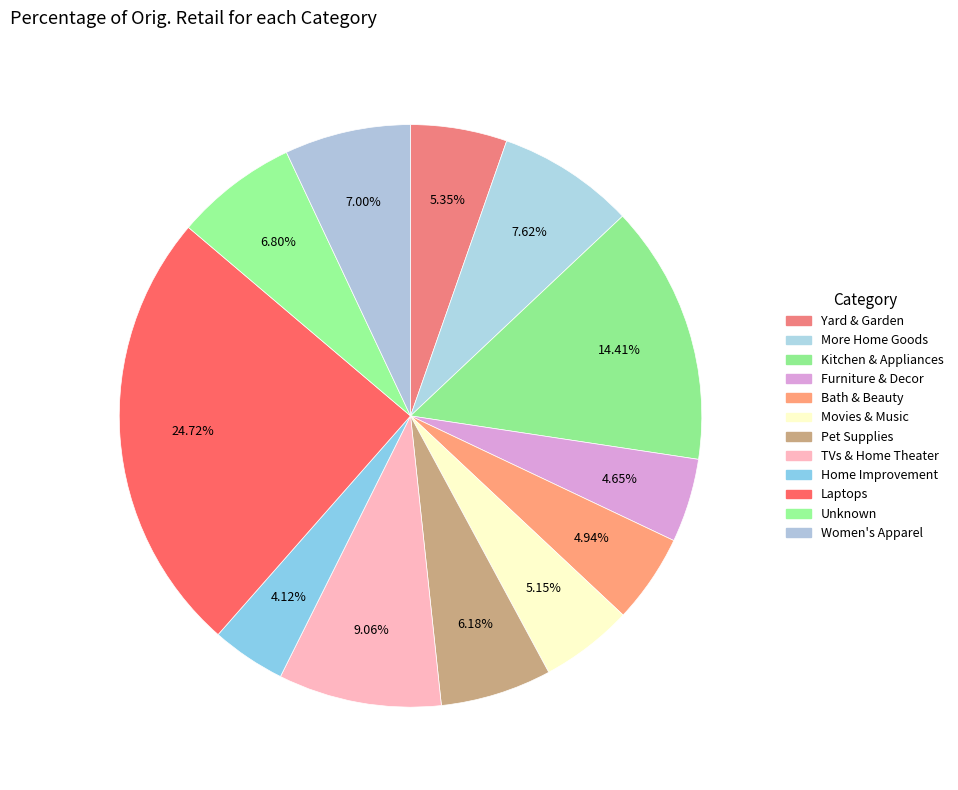

To the nearest percent, what is the combined percentage of Unknown and Movies & Music?

12%